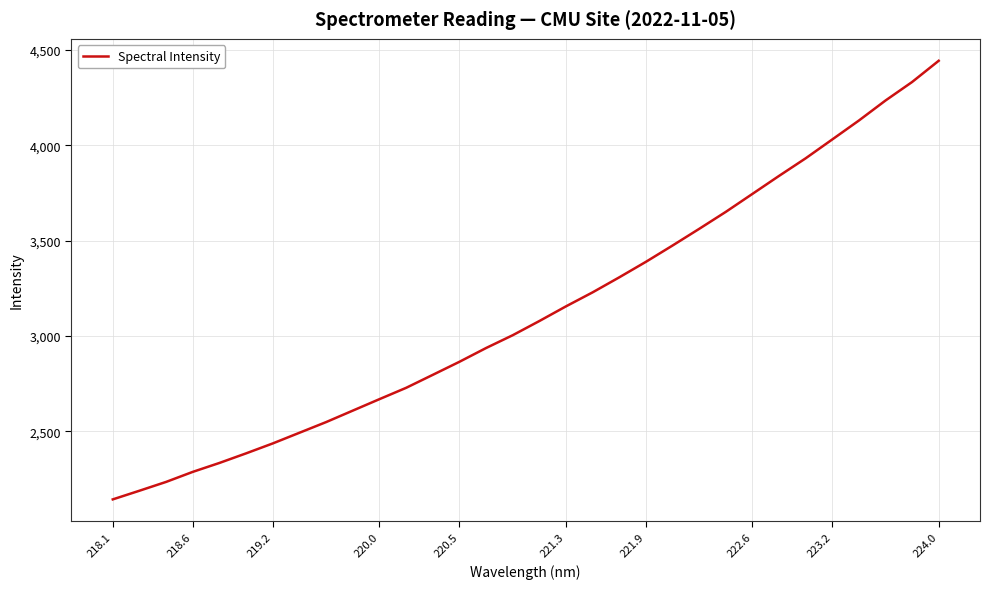

What is the smallest value displayed?

2143.0